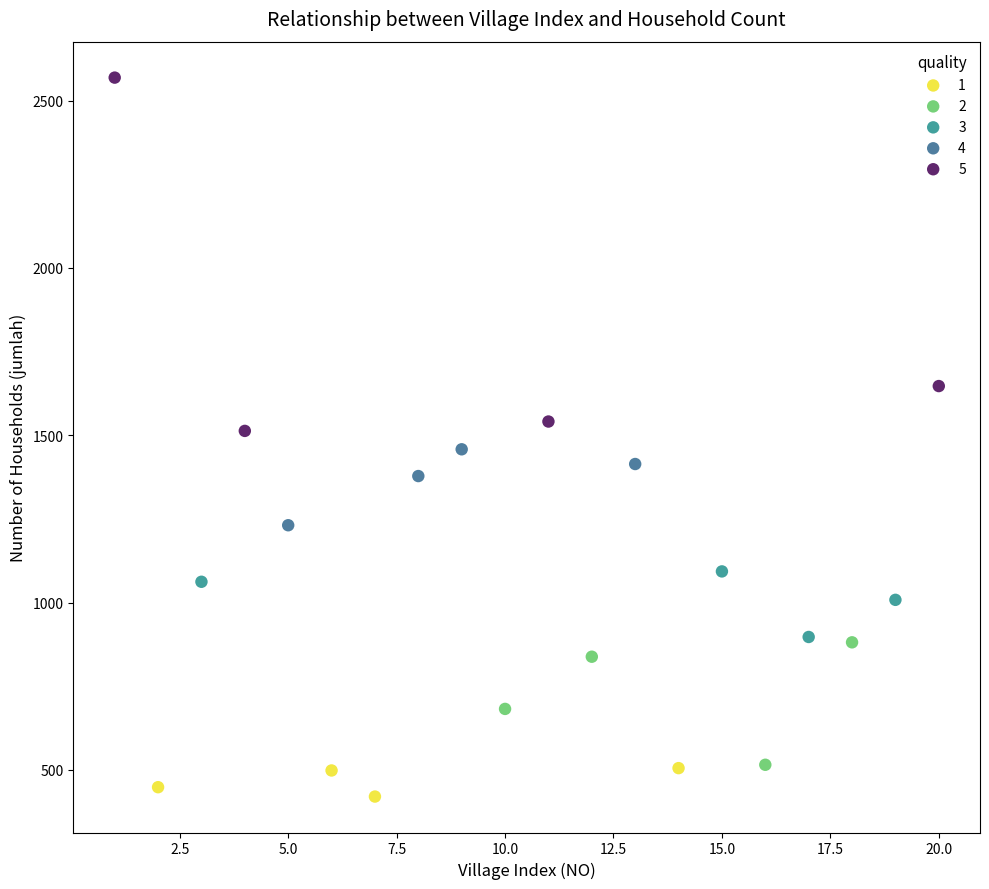

Which series reaches the minimum Y coordinate?

1